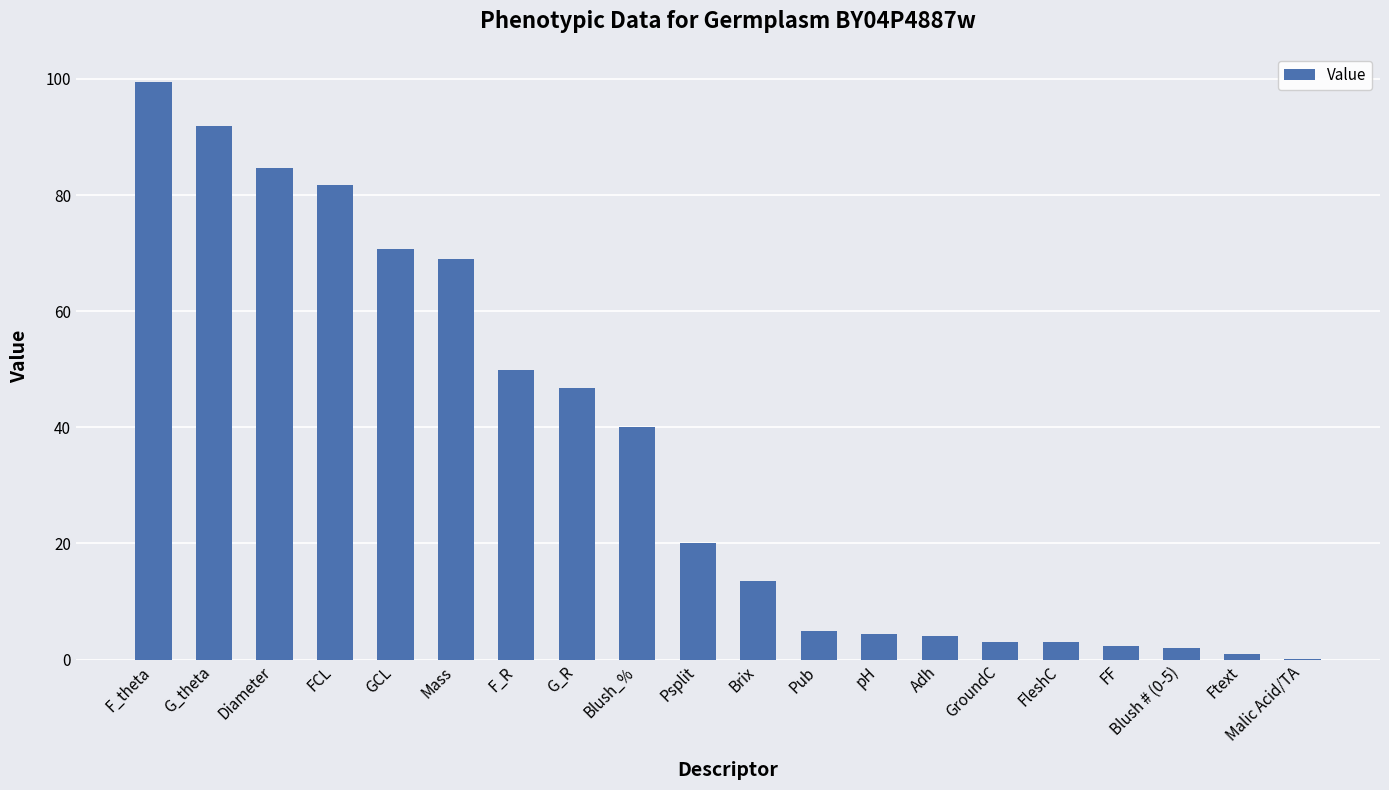

What is the average value?

34.6